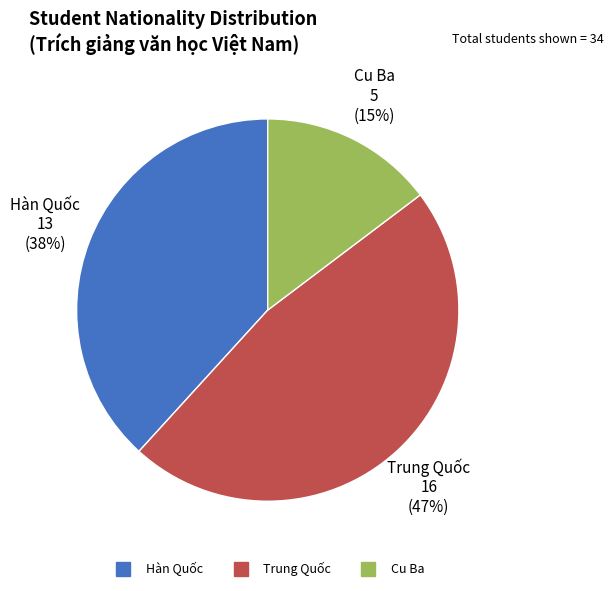

Rank the categories by value from highest to lowest.

Trung Quốc, Hàn Quốc, Cu Ba